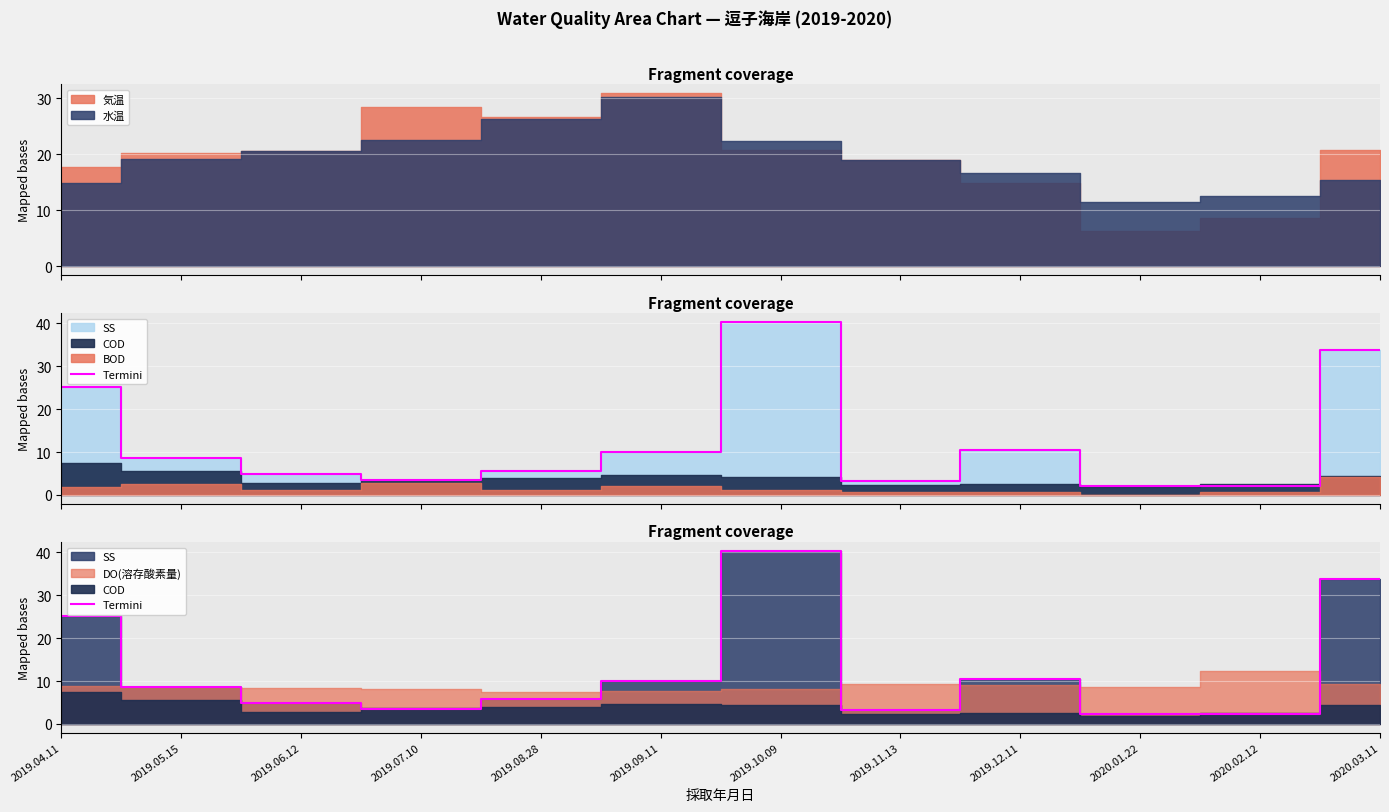

What is the change in value from 2019.09.11 to 2020.03.11?

+23.8